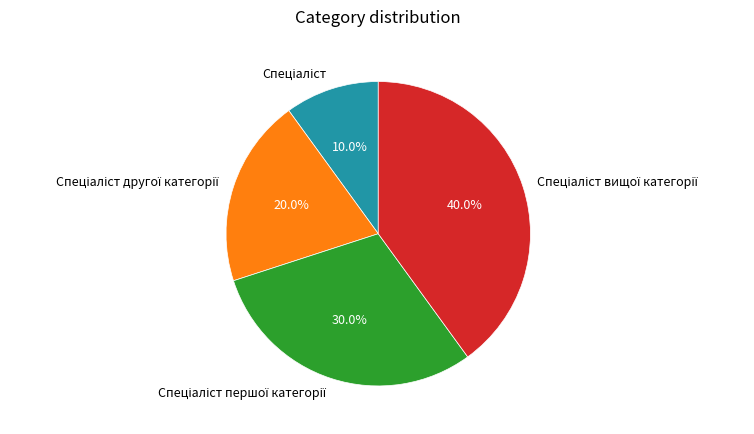

Does any single category account for the majority?

No